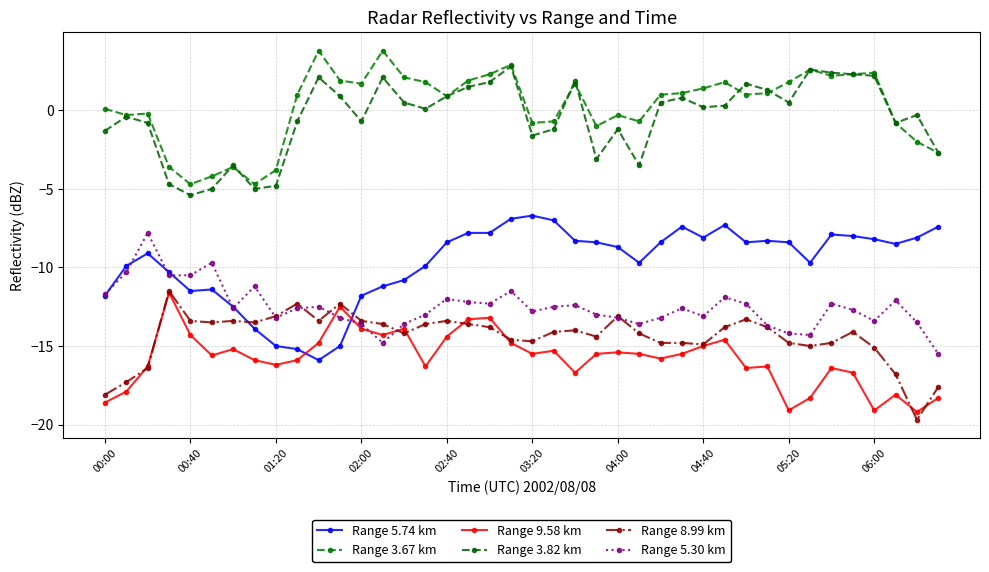

How many lines are shown in the chart?

6